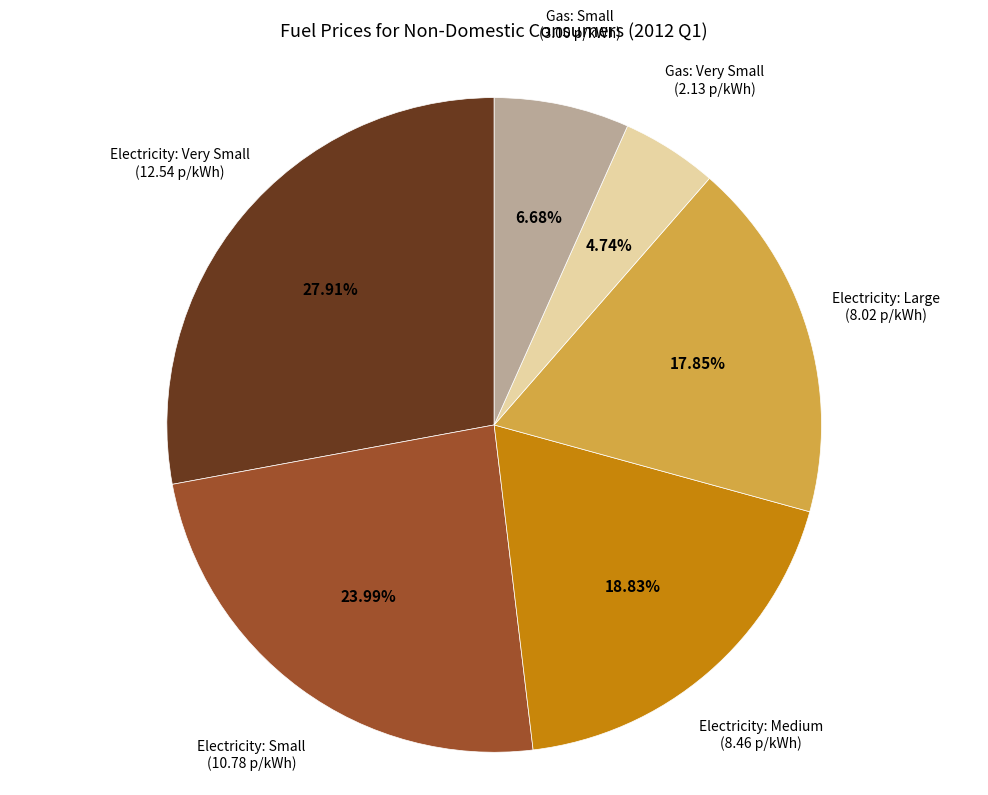

True or false: Gas: Very Small accounts for 5% of the total.

True